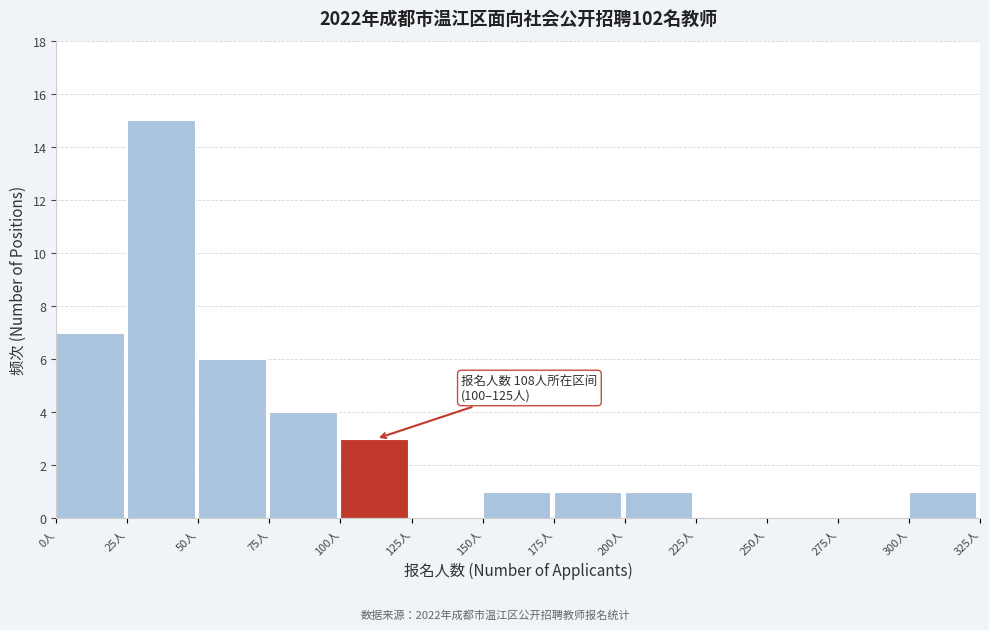

Which range on the x-axis has the tallest bar?

25 to 50